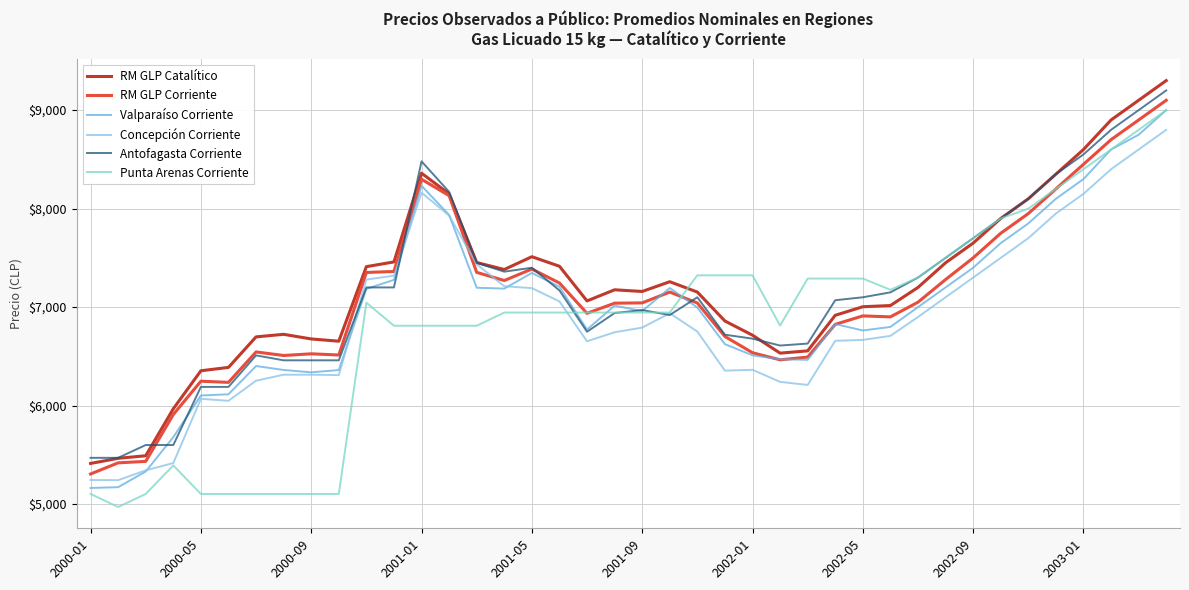

What is the minimum value shown in the chart?

4971